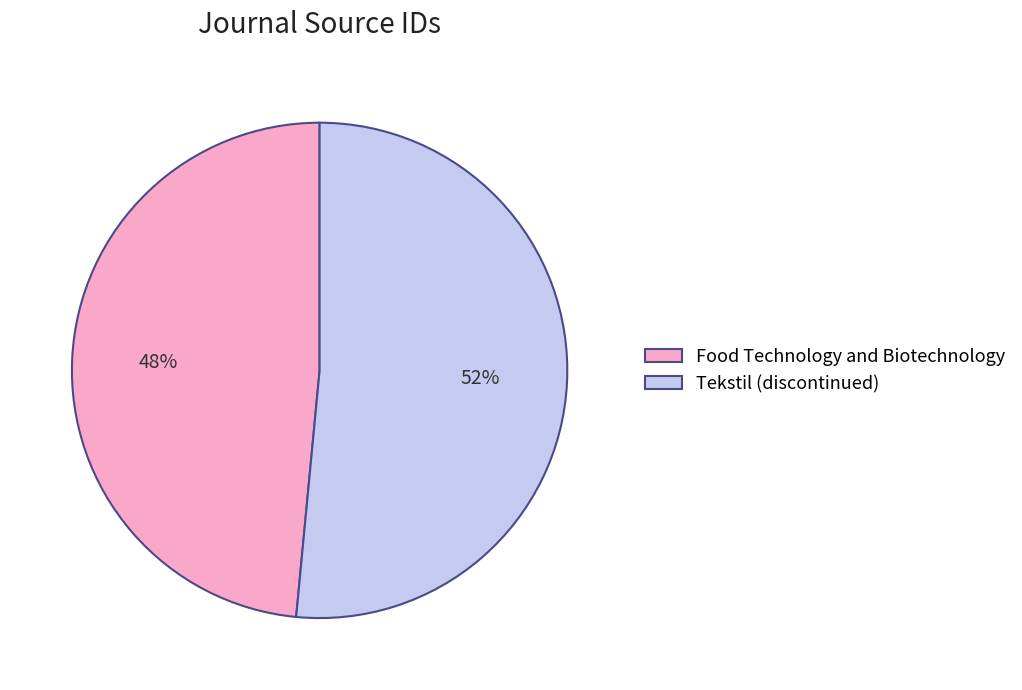

To the nearest percent, what is the average slice percentage?

50%